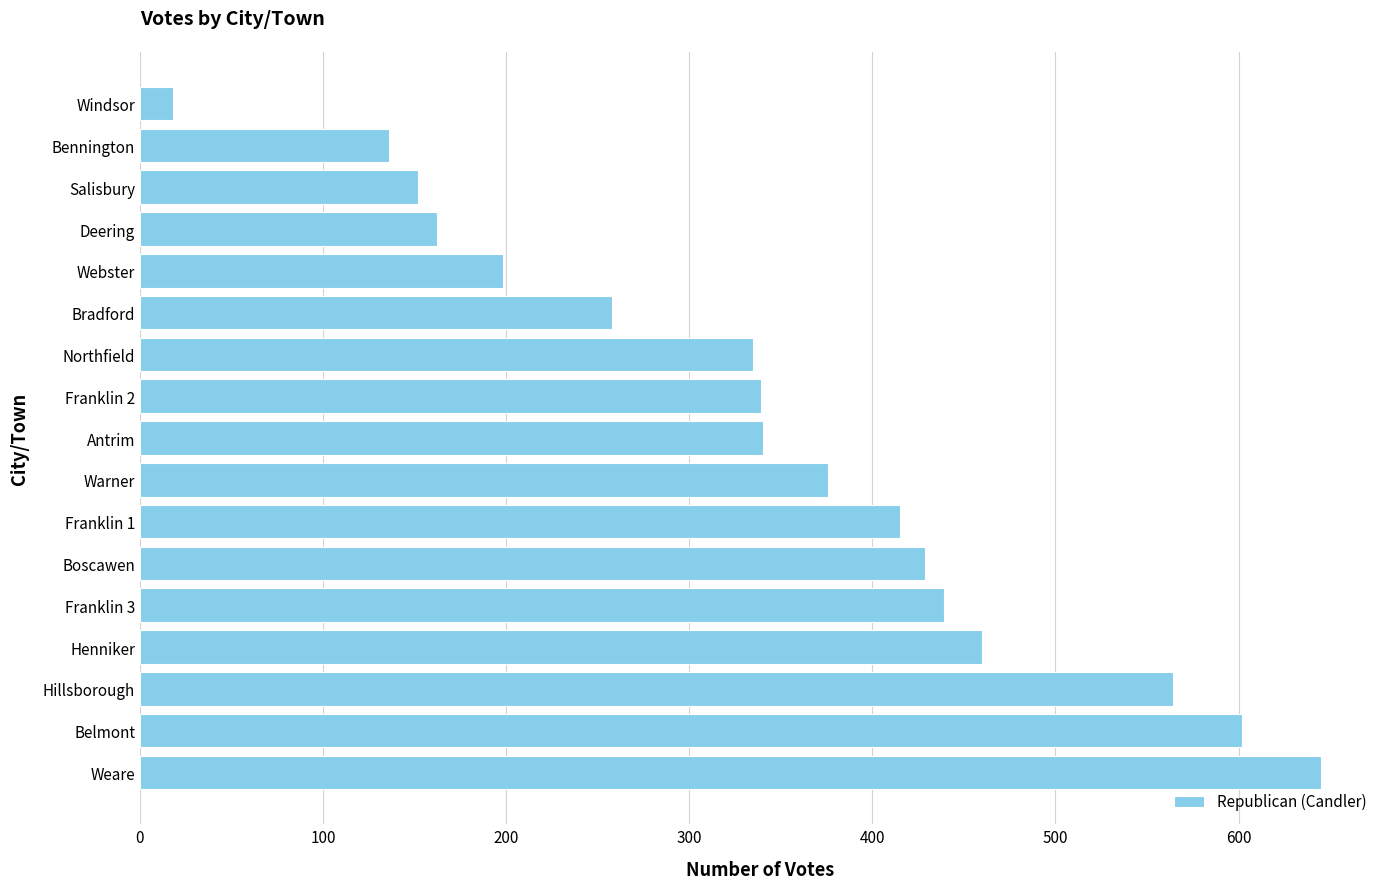

What is the difference between the second highest and minimum values?

584